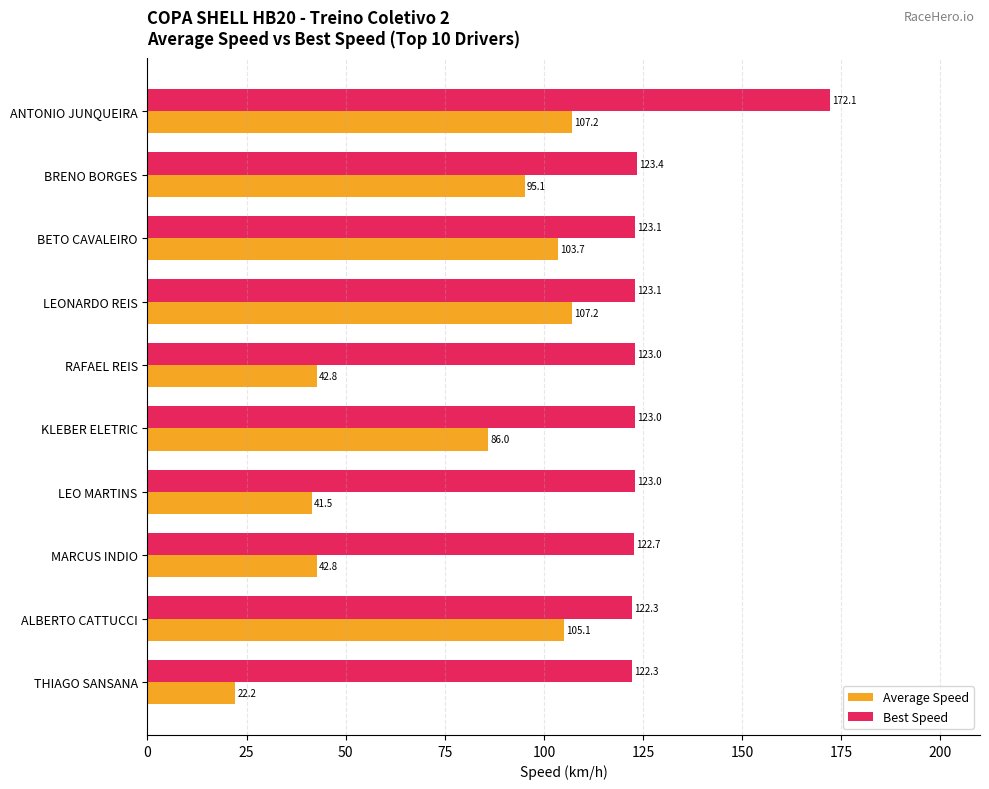

At which label is Best Speed closest to 147?

BRENO BORGES